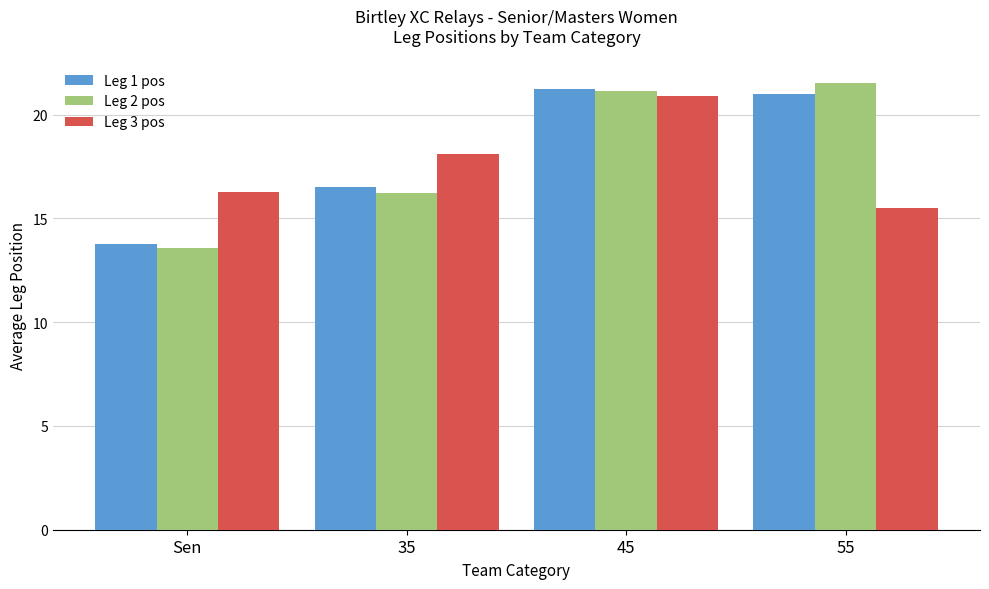

How many groups of bars are there?

4